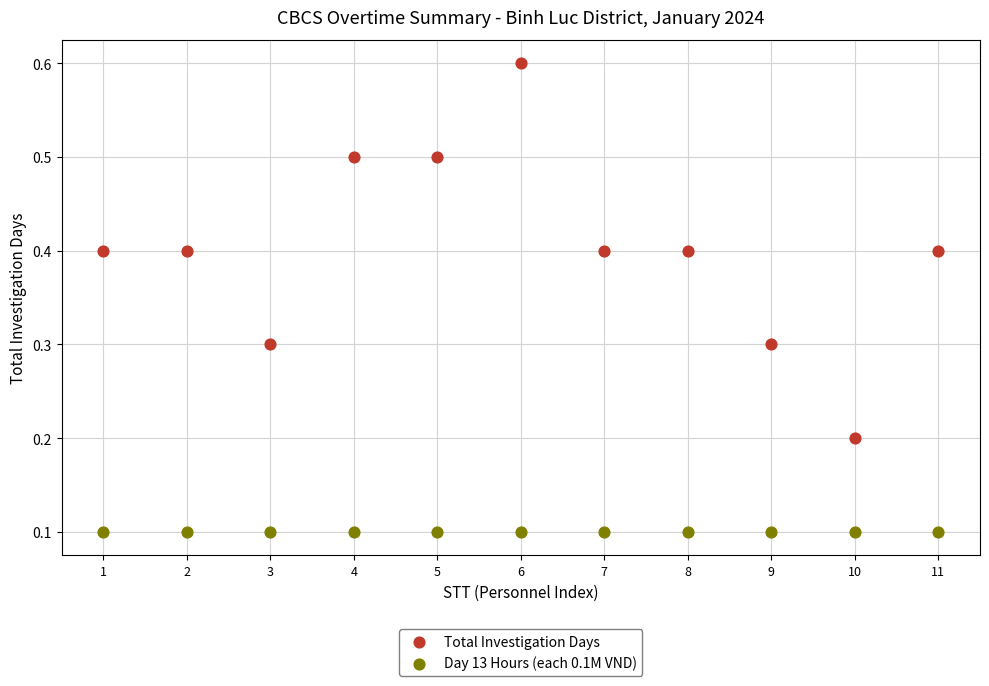

Which series contains the lowest Y value?

Day 13 Hours (each 0.1M VND)